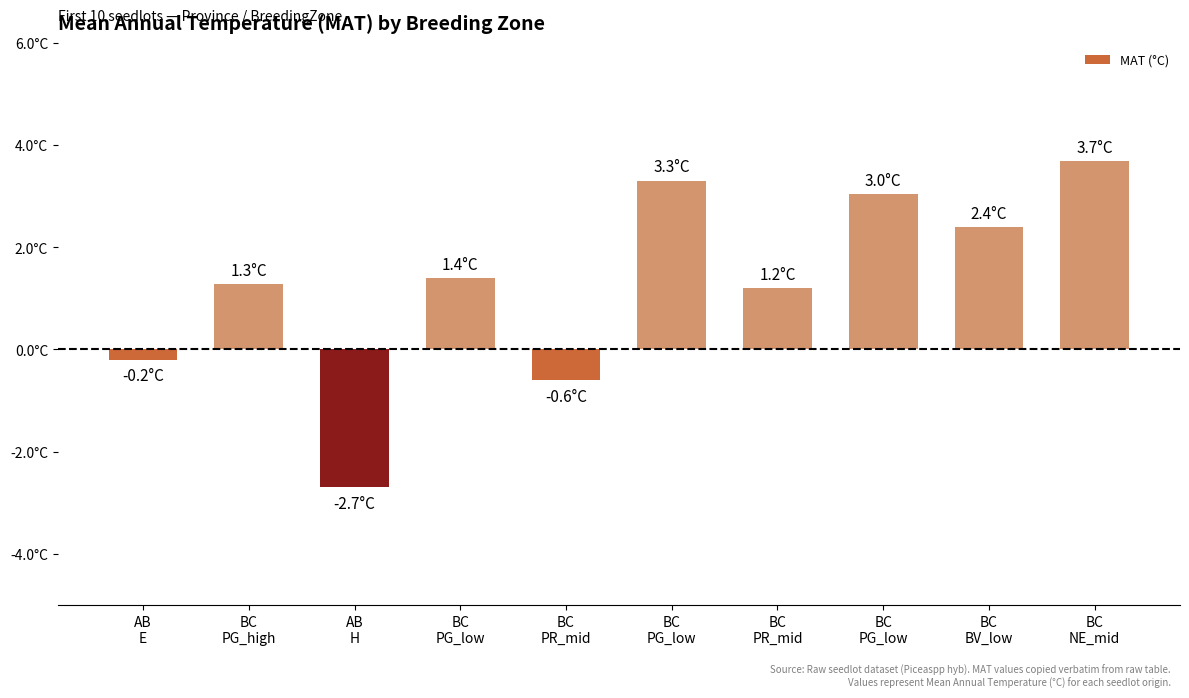

Reading right to left, what are all the values shown in this chart?

BC
NE_mid=3.7	BC
BV_low=2.4	BC
PG_low=3.0	BC
PR_mid=1.2	BC
PG_low=3.3	BC
PR_mid=-0.6	BC
PG_low=1.4	AB
H=-2.7	BC
PG_high=1.3	AB
E=-0.2